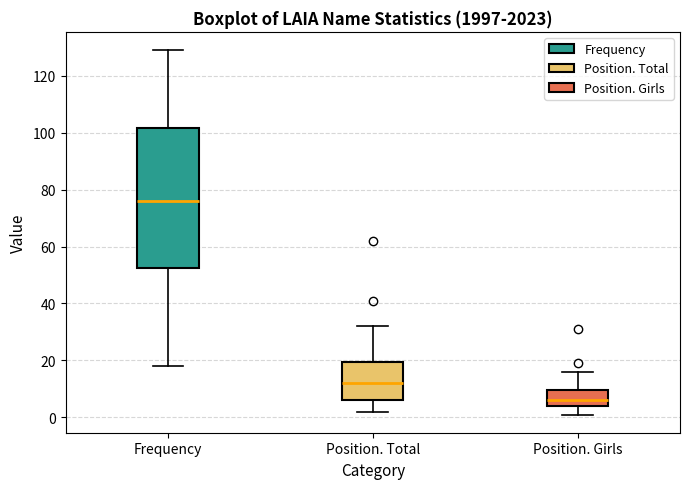

Which box has the lowest median line?

Position. Girls